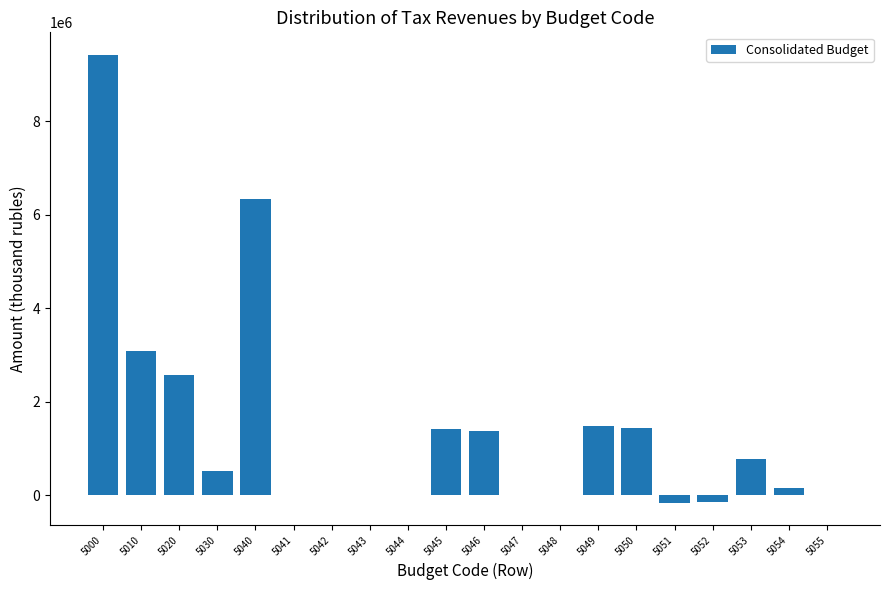

What is the ratio of the value at 5020 to the value at 5000?

0.3